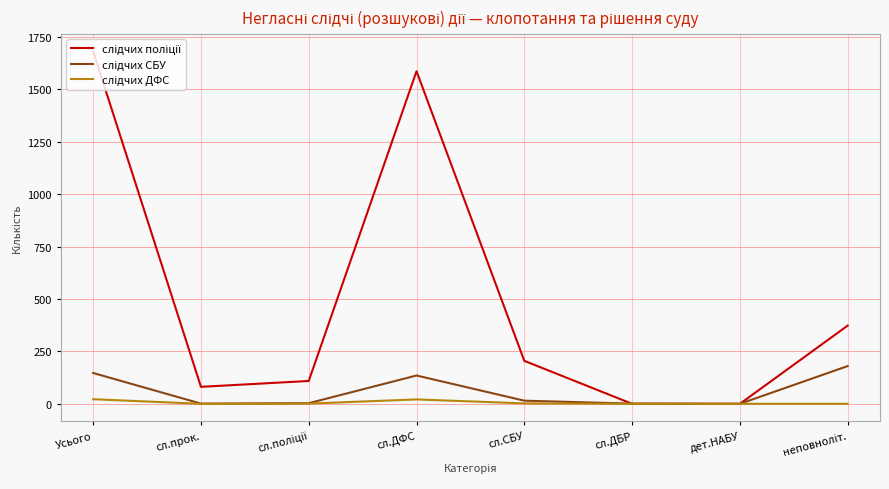

Which label corresponds to the largest value in the chart?

Усього